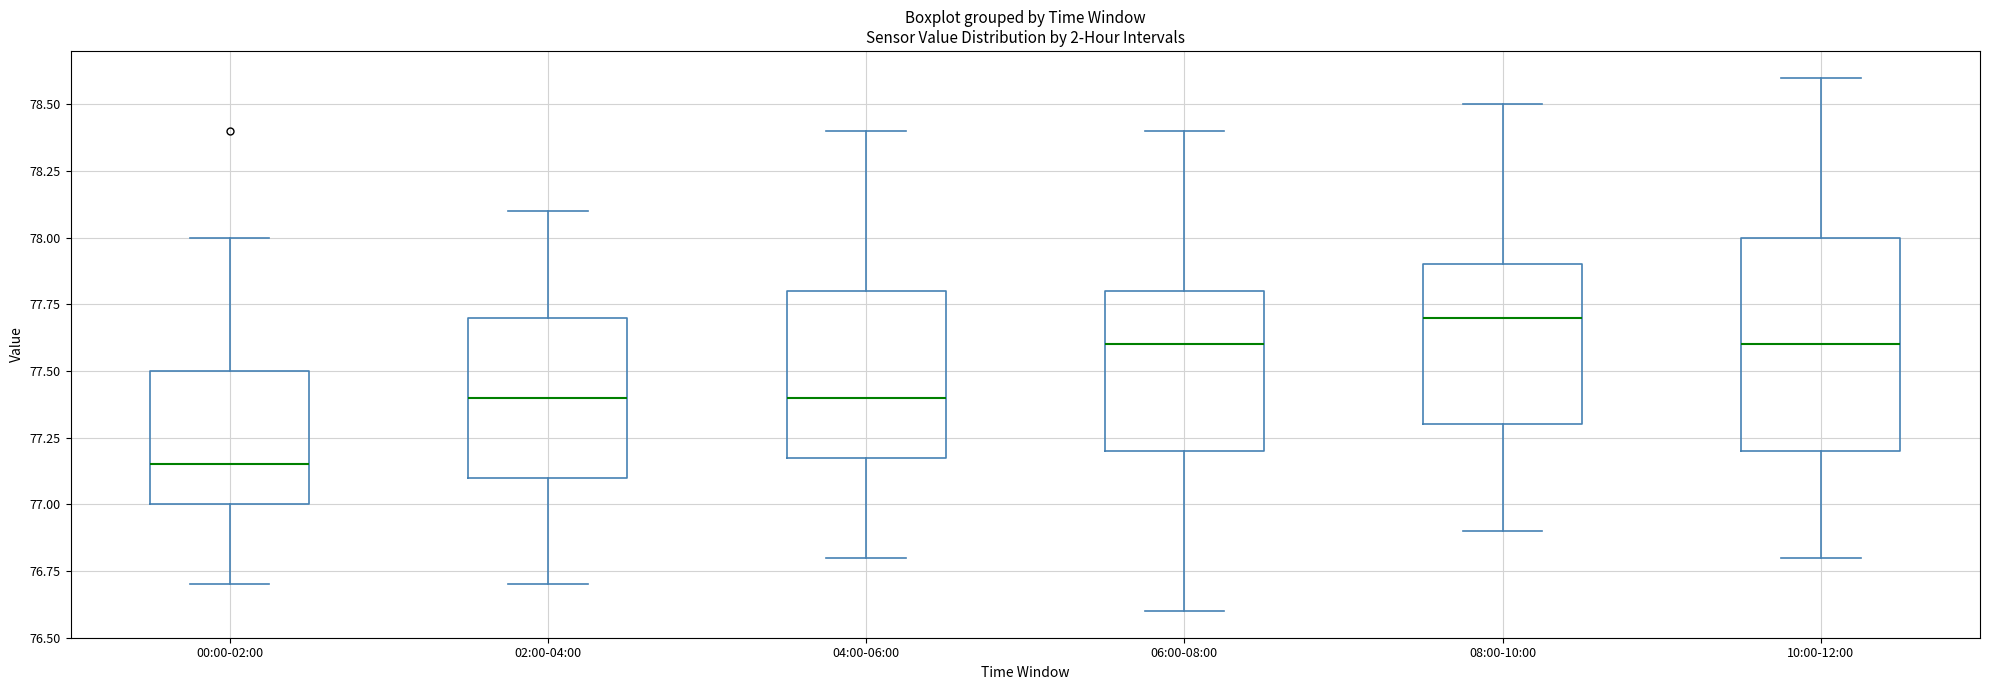

Comparing the boxes themselves (not the whiskers), which one is the tallest?

10:00-12:00